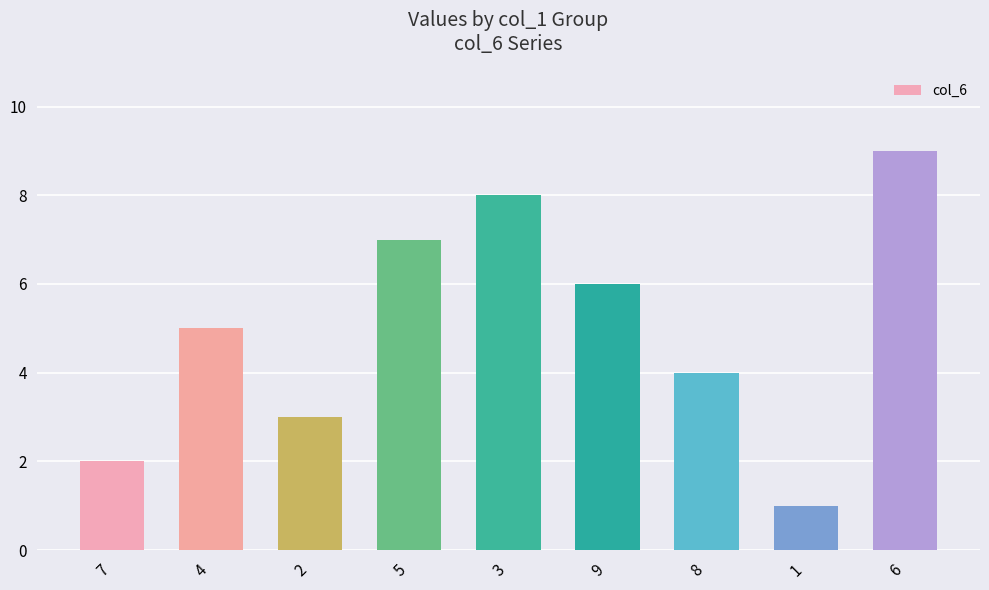

Reading right to left, extract all data points from this chart.

9	1	4	6	8	7	3	5	2